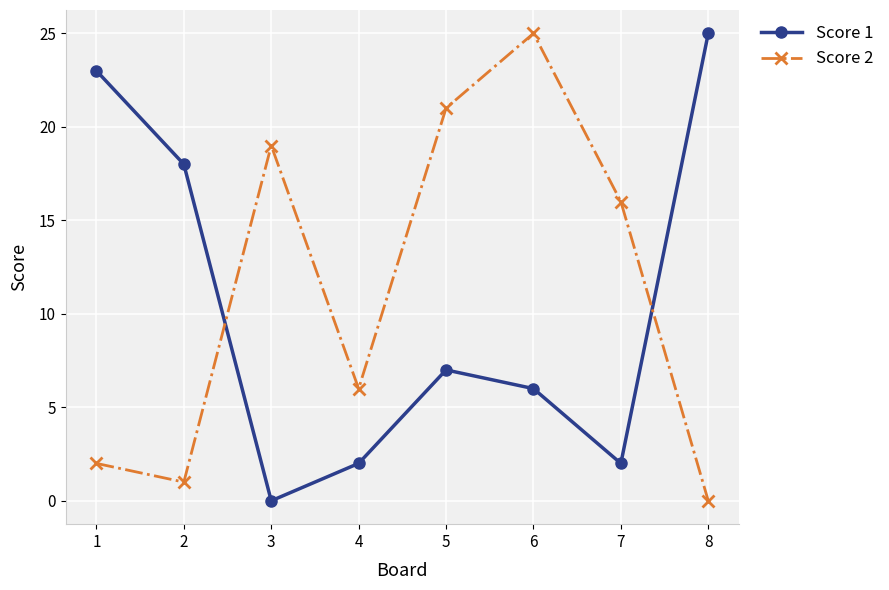

What is the greatest value displayed?

25